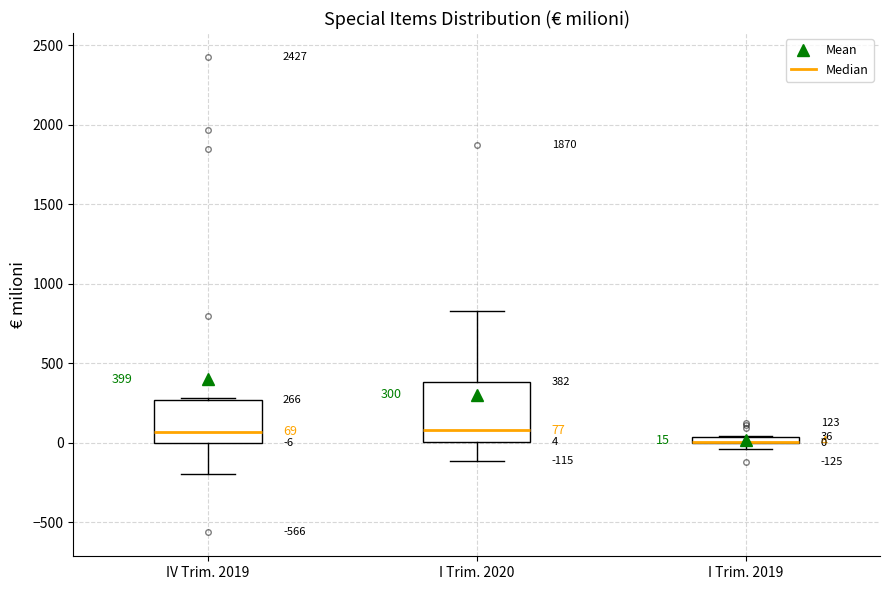

Which box is the tallest, from its lower edge to its upper edge?

I Trim. 2020